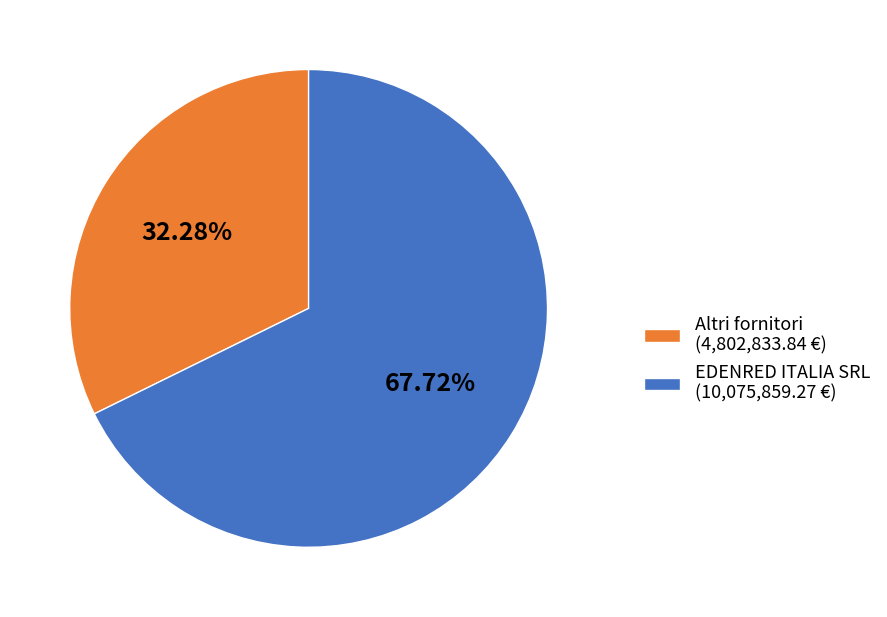

Is the sum of Altri fornitori (4,802,833.84 €) and EDENRED ITALIA SRL (10,075,859.27 €) greater than half?

Yes